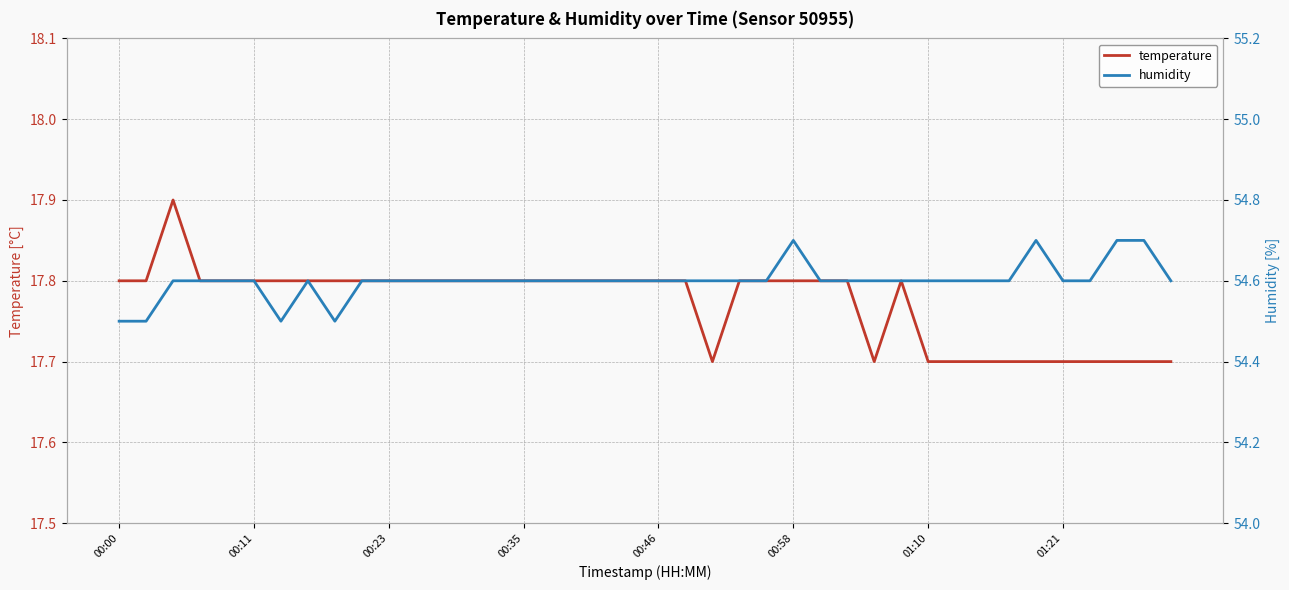

True or false: humidity and temperature intersect in this chart.

False